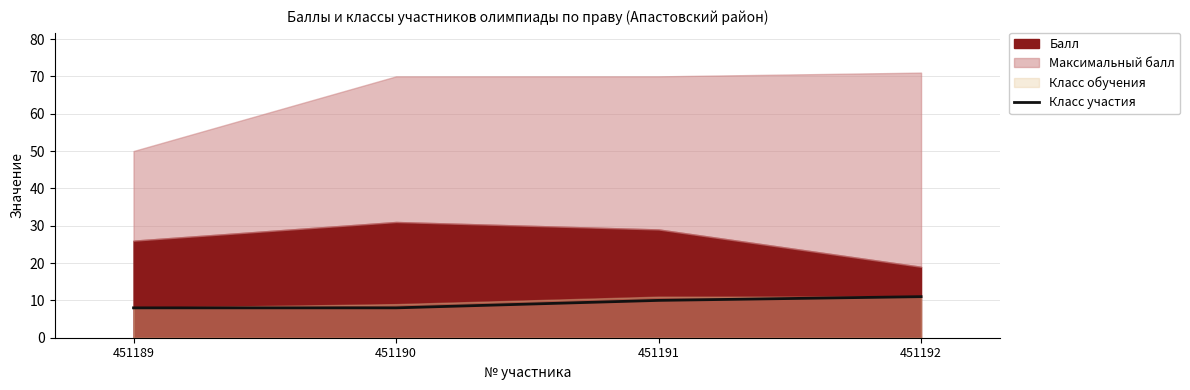

Is it true that Класс участия equals 11 at 451192?

True